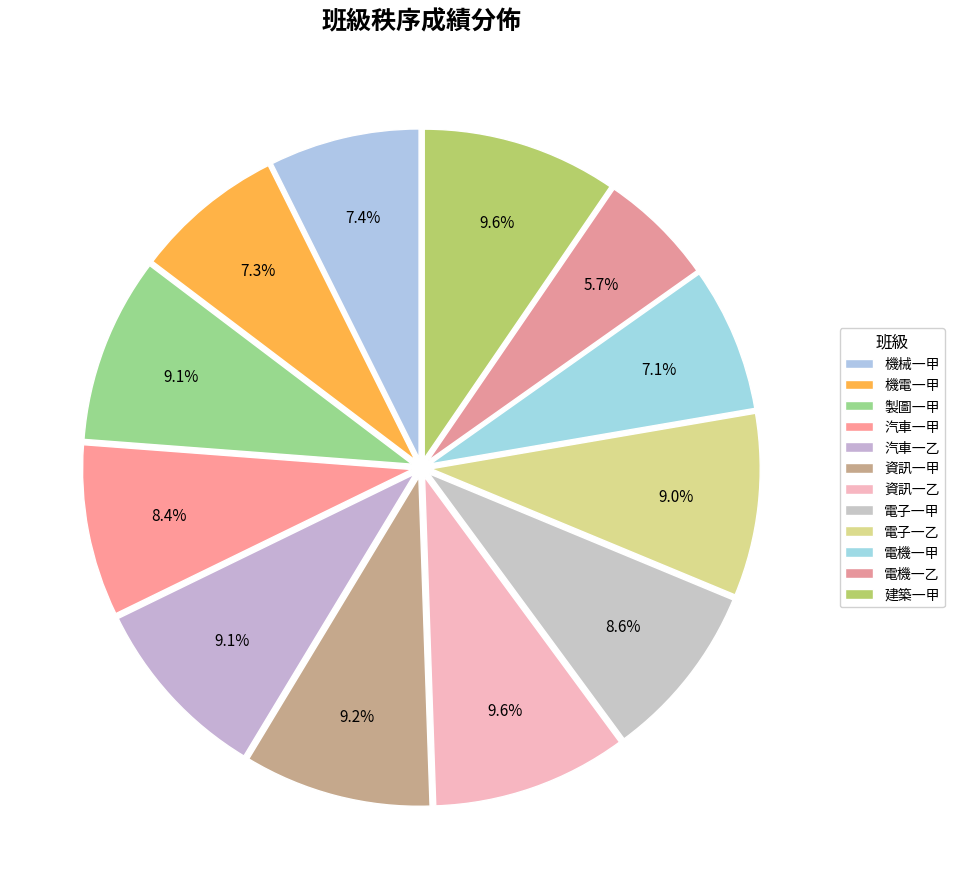

Combined, what portion of the pie is 電子一乙 and 汽車一乙?

18.1%